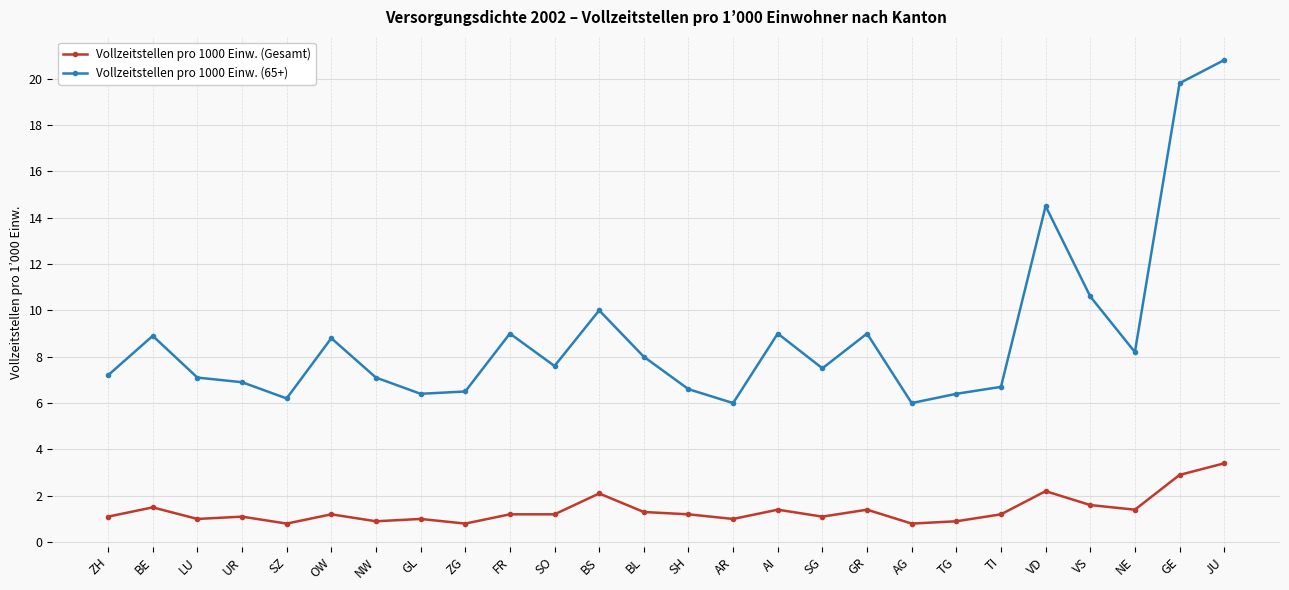

Between BS and JU, which series saw the biggest shift?

Vollzeitstellen pro 1000 Einw. (65+)